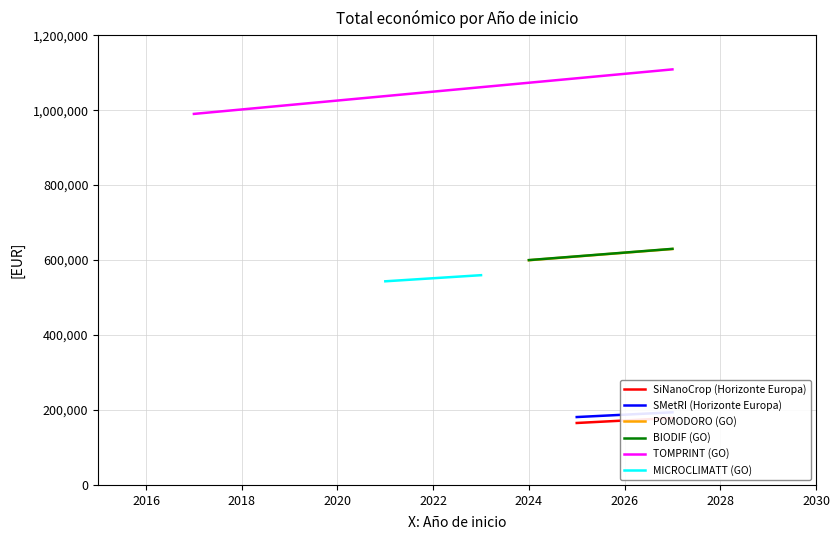

What is the greatest value displayed?

1108769.8